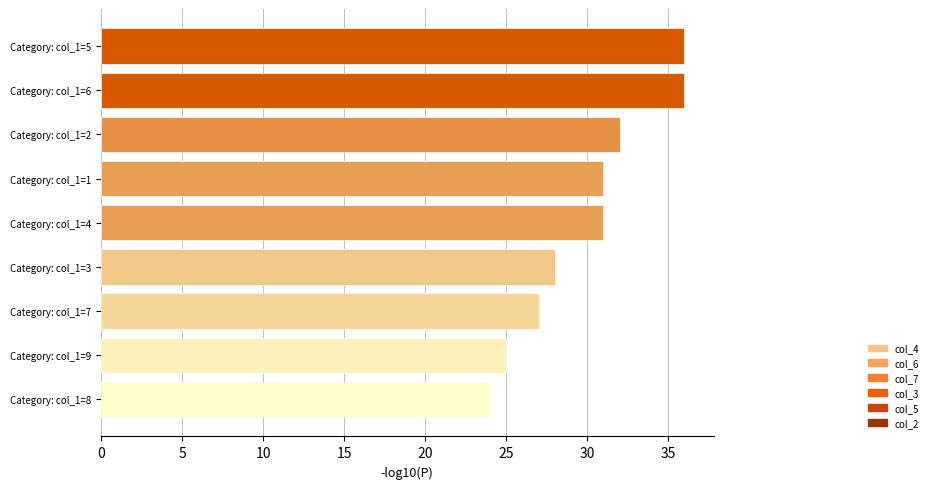

What is the maximum value shown in the chart?

36